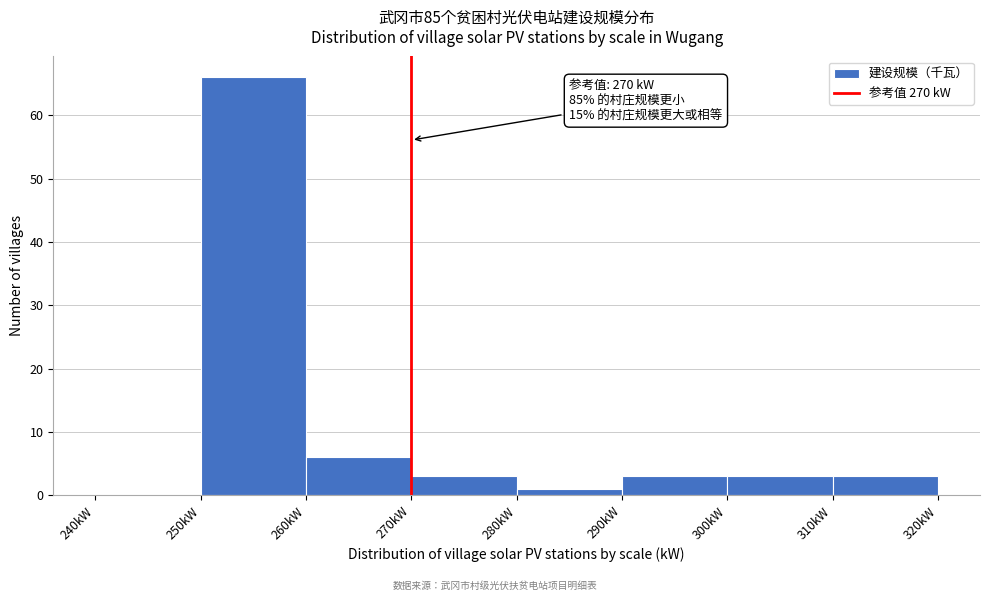

Which range on the x-axis has the tallest bar?

250 to 260